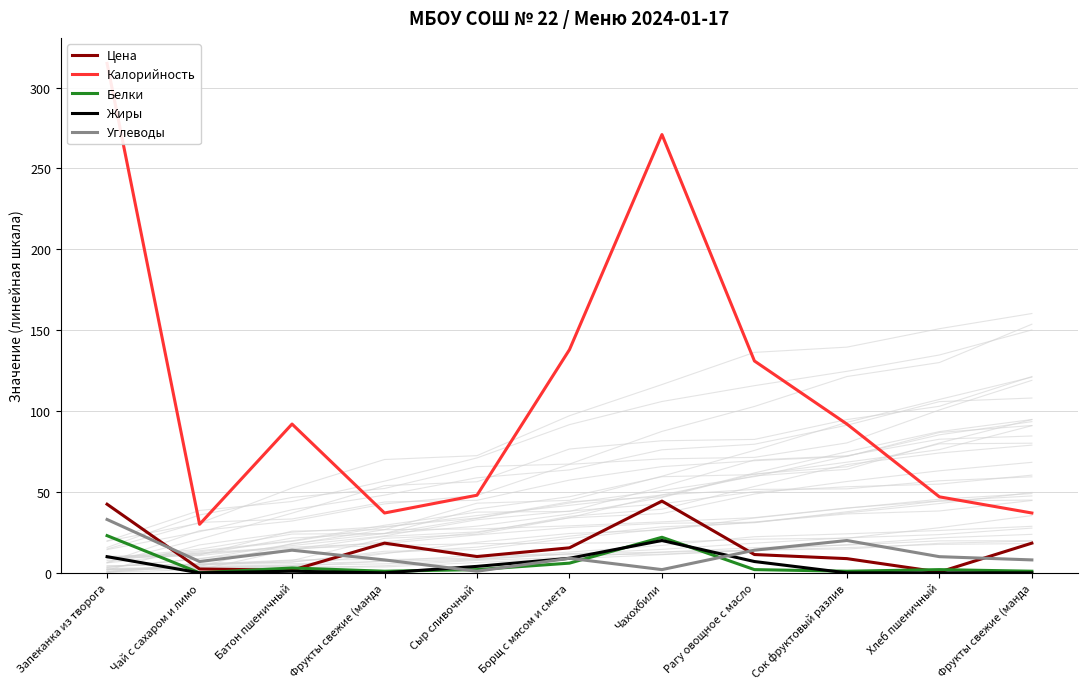

Is the value of Калорийность at Борщ с мясом и смета greater than the value of Белки at Борщ с мясом и смета?

Yes